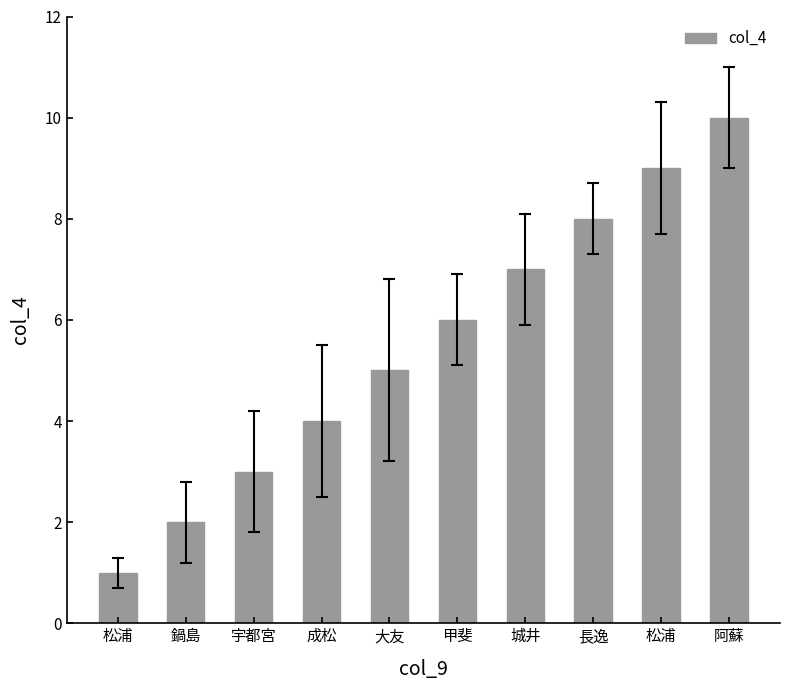

Is it true that the value at 阿蘇 is 16?

False